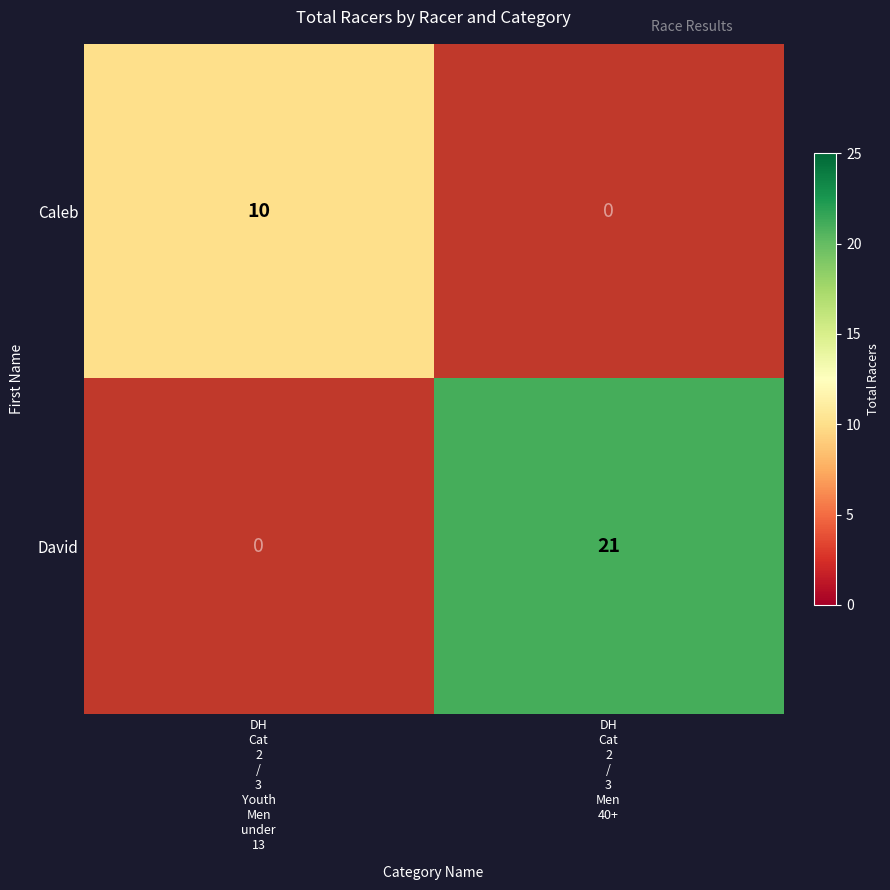

List the labels in order of Caleb value, smallest first.

DH Cat 2 / 3 Youth Men under 13, DH Cat 2 / 3 Men 40+